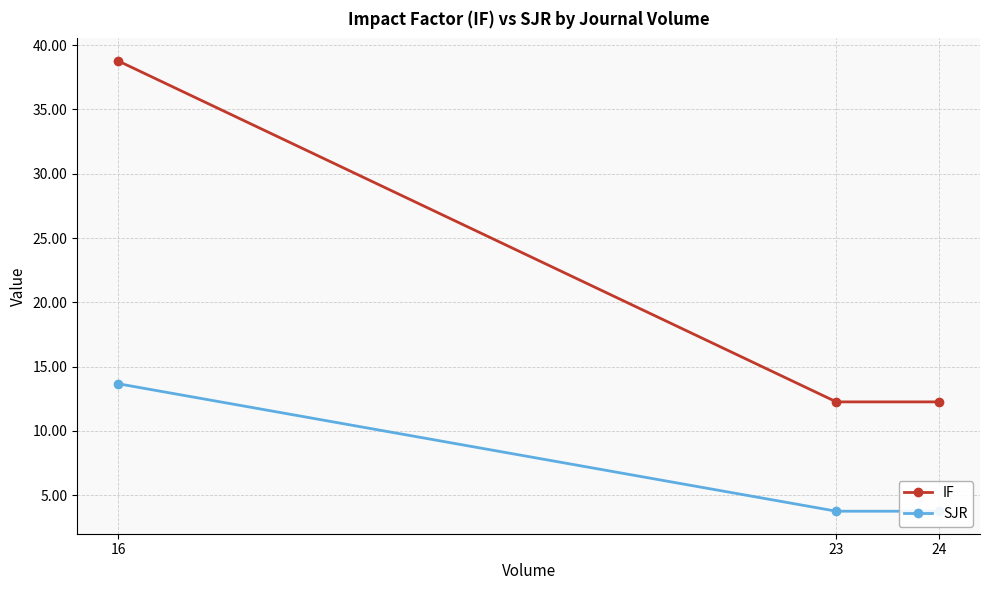

At 23, list the series in order from smallest to largest.

SJR, IF